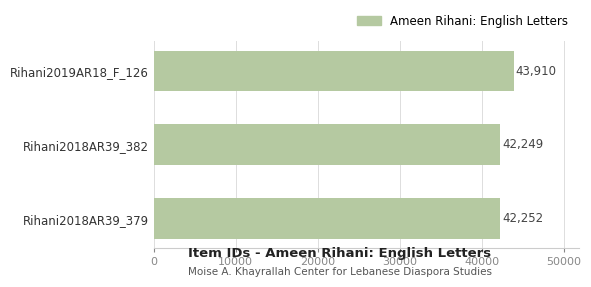

The value at Rihani2019AR18_F_126 is 43910. True or false?

True